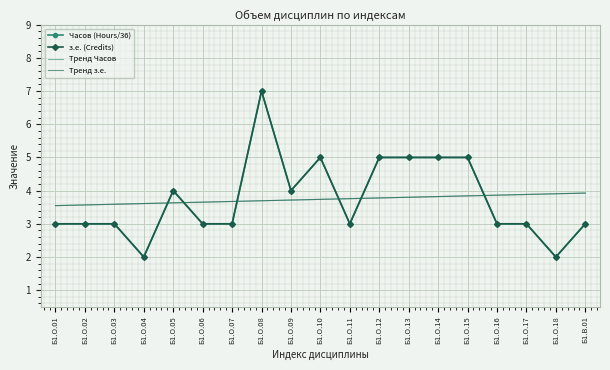

What is the sum of the з.е. (Credits) values at Б1.О.06 and Б1.О.16?

6.0